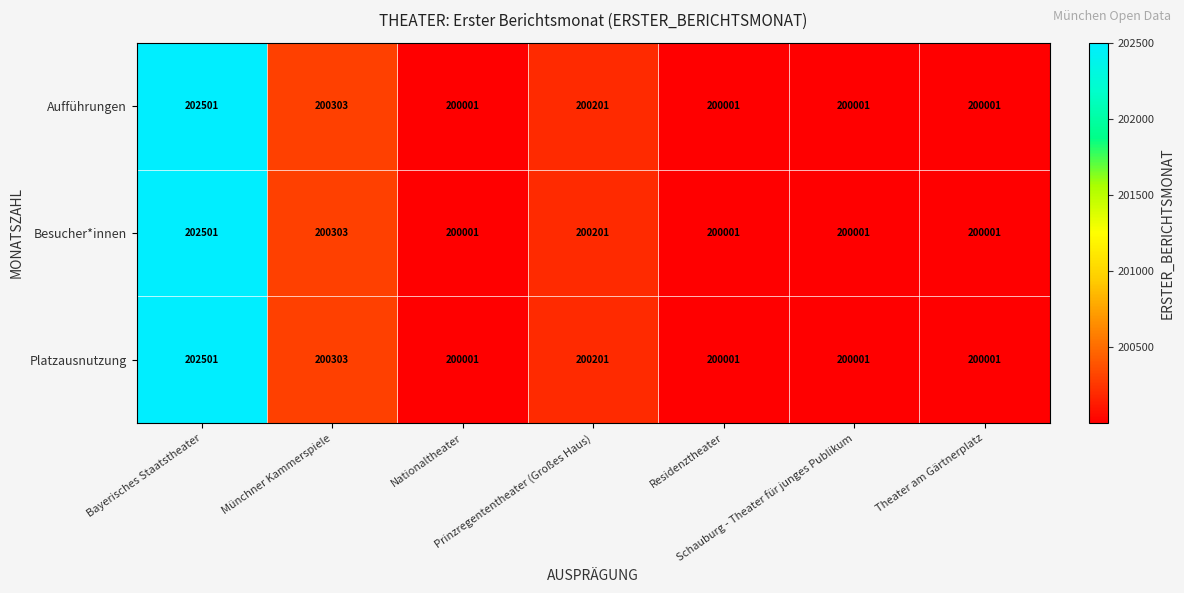

What is the difference between the maximum and second lowest values in the Besucher*innen series?

2500